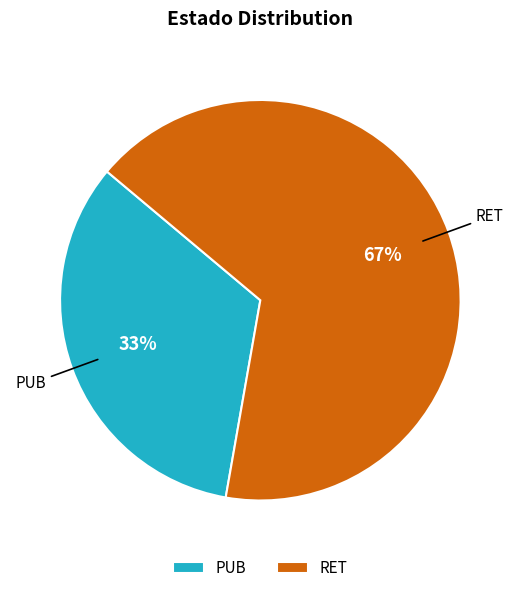

Is it true that PUB is 33% of the pie?

True